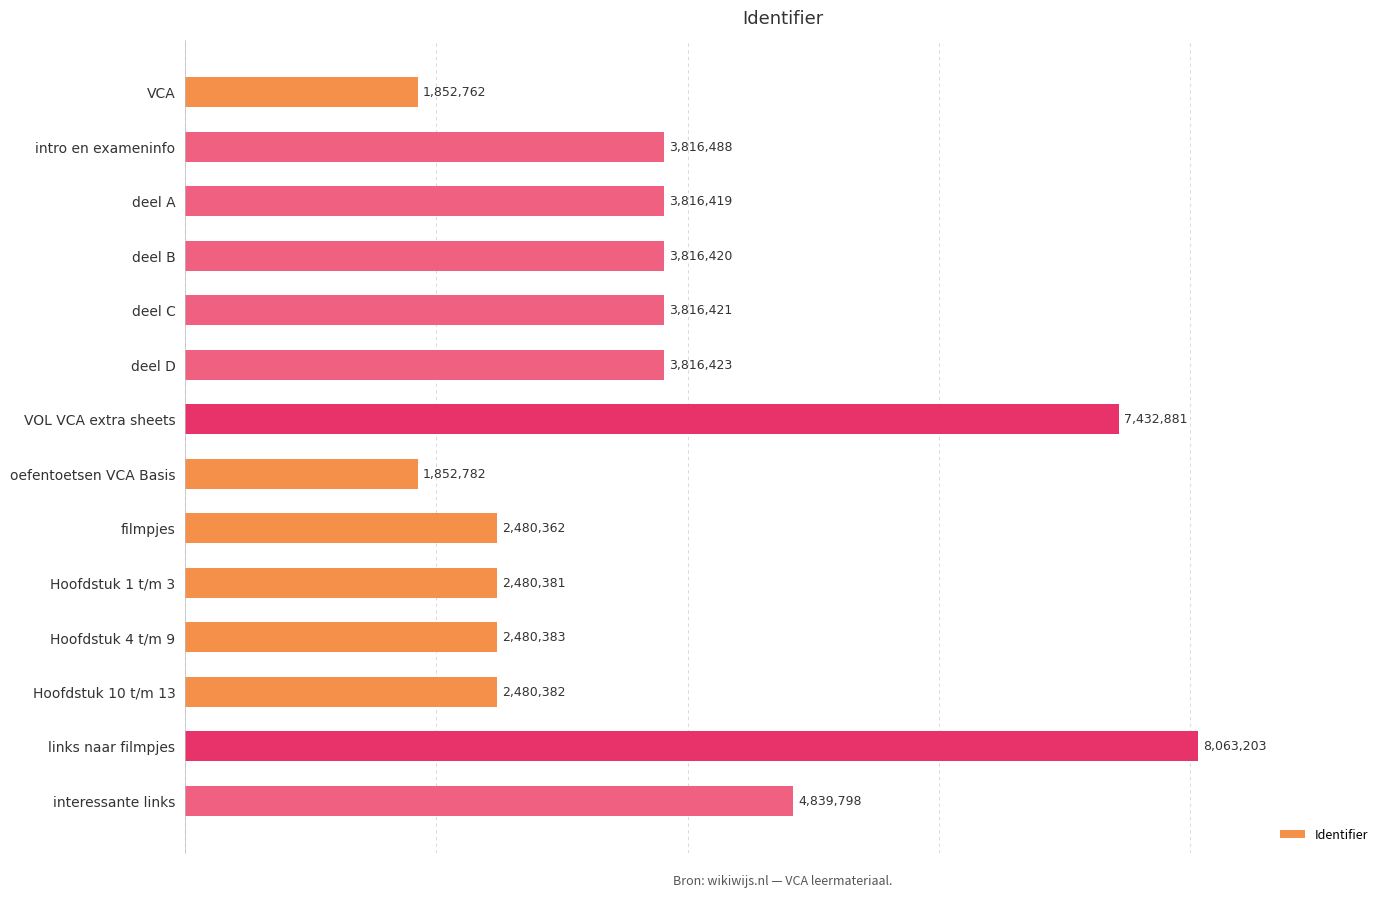

Where is the data nearest to the value 4957982?

interessante links